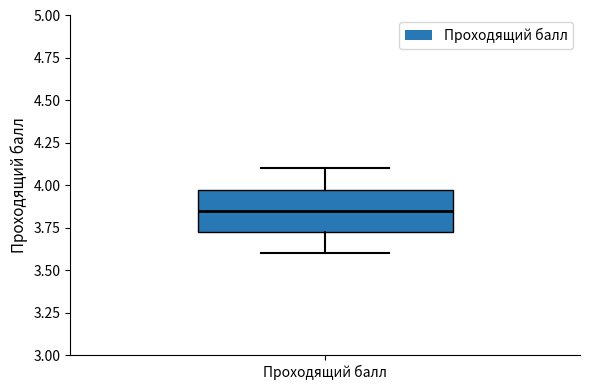

Where does the lower whisker of the box for Проходящий балл end on the y-axis? The values are not printed on the chart, so give them approximately, as read against the axis.

3.60